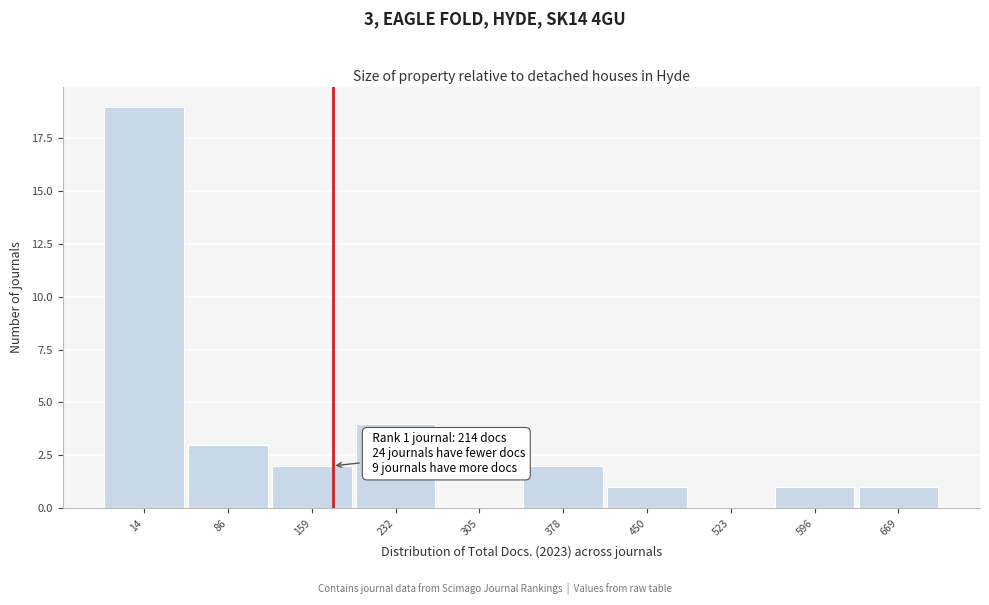

Reading left to right, transcribe all the data shown in this chart.

14=19	86=3	159=2	232=4	305=0	378=2	450=1	523=0	596=1	669=1